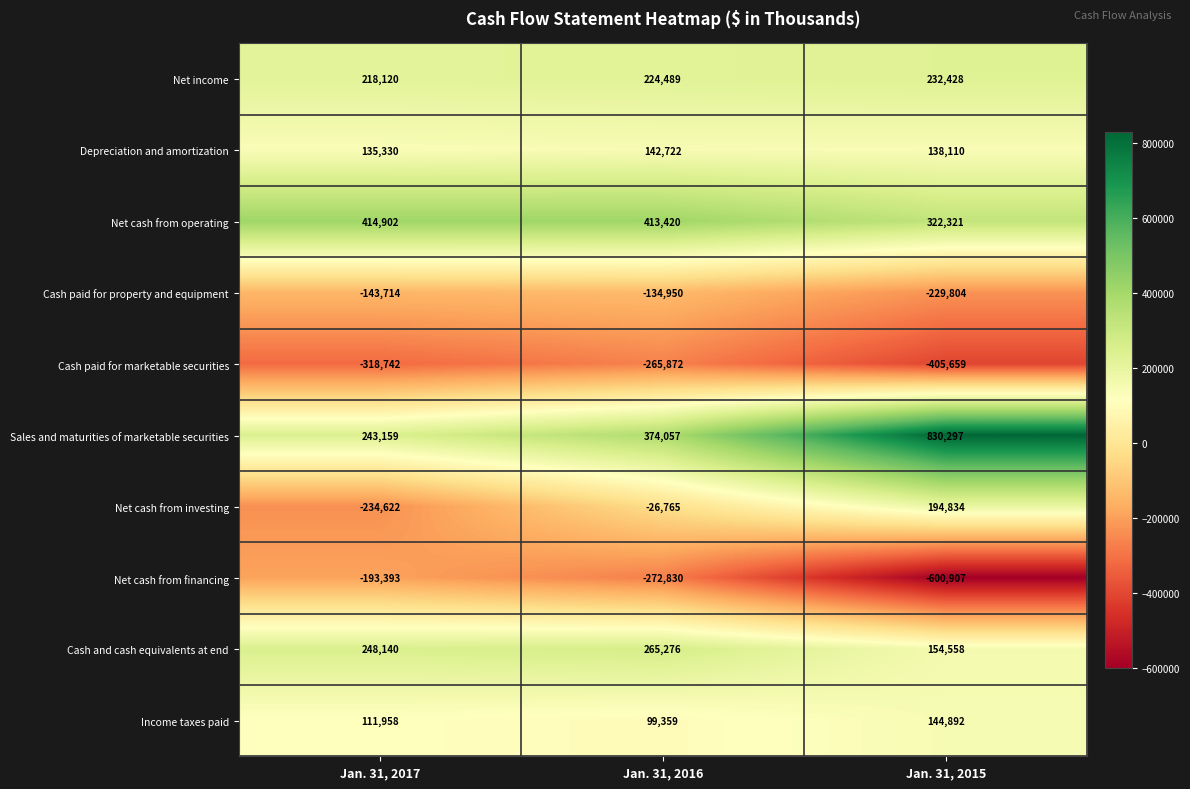

At which category is the sum across all series the highest?

Jan. 31, 2016